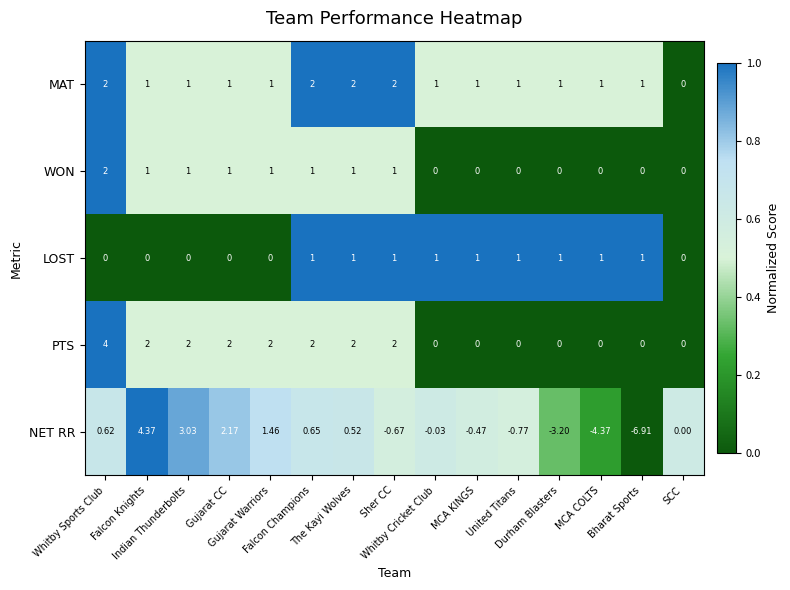

Which series has the largest range (max minus min)?

NET RR